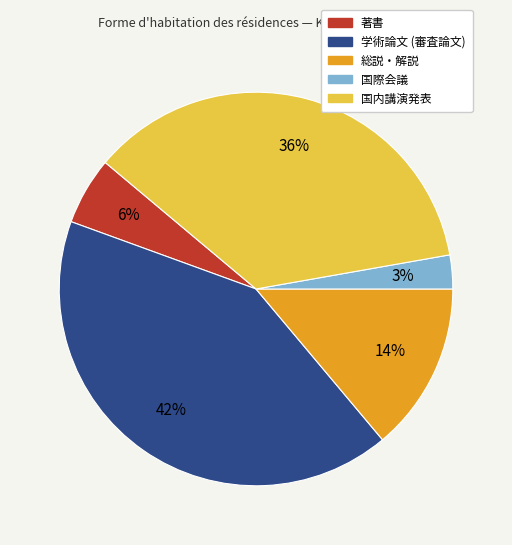

To the nearest percent, what is the difference between the largest and smallest slice percentages?

39%